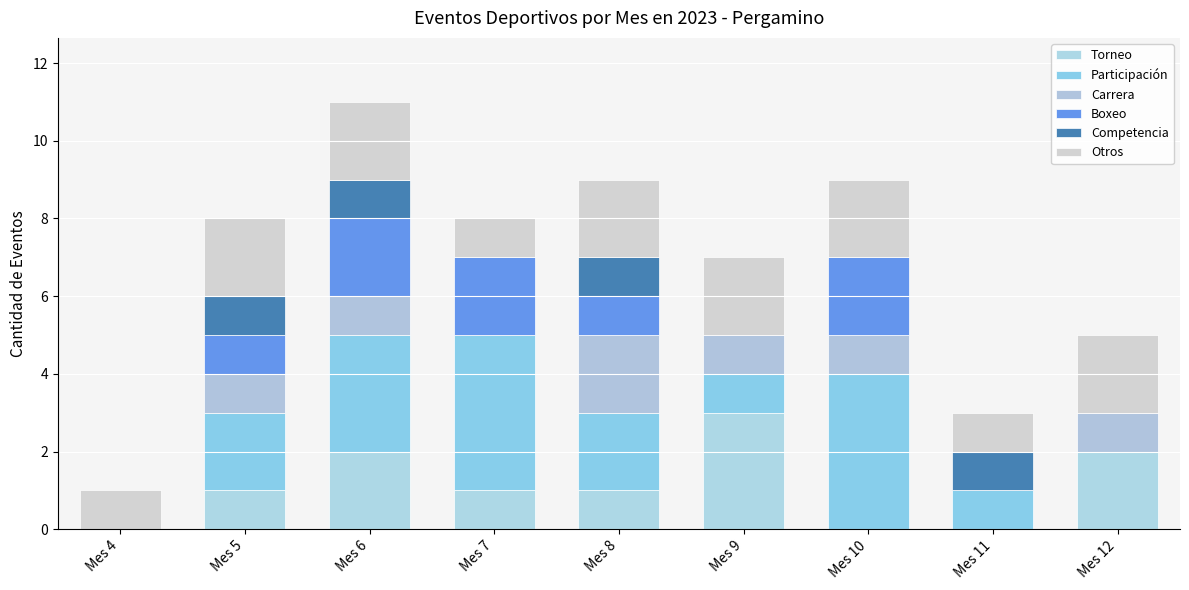

Count the Carrera values in the range 0 to 1.

8